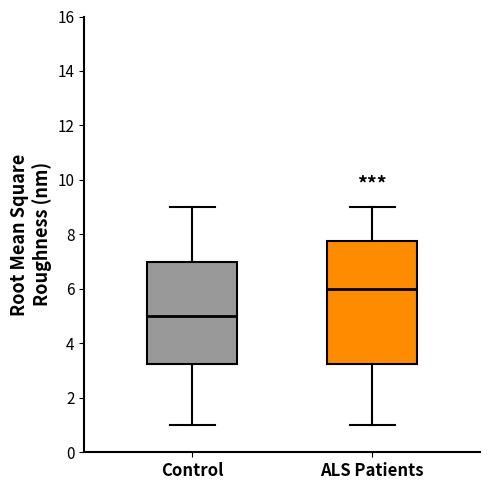

Reading left to right, transcribe this box plot: for each box, give where its median line is, the range the box spans, and where its two whiskers end, as read against the y-axis. The values are not printed on the chart, so give them approximately, as read against the axis.

Control: median 5.0, box 3.2 to 7.0, whiskers 1.0 to 9.0
ALS Patients: median 6.0, box 3.2 to 7.8, whiskers 1.0 to 9.0